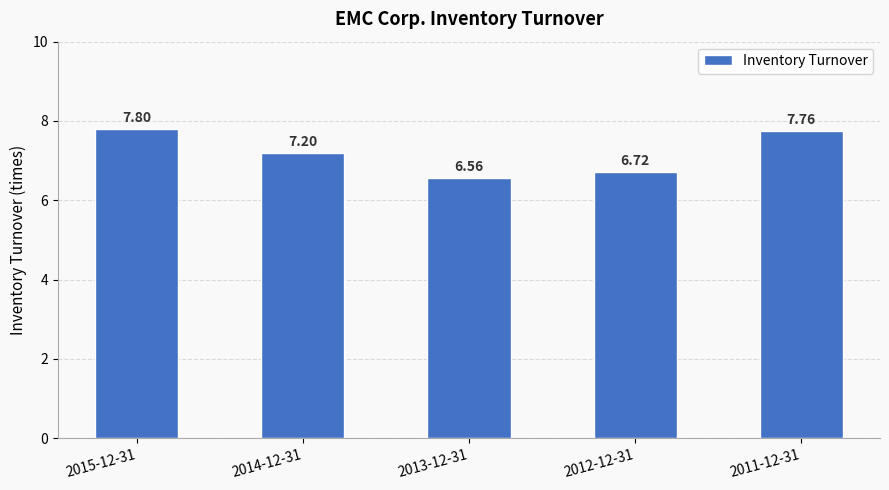

List the labels in order of value, smallest first.

2013-12-31, 2012-12-31, 2014-12-31, 2011-12-31, 2015-12-31